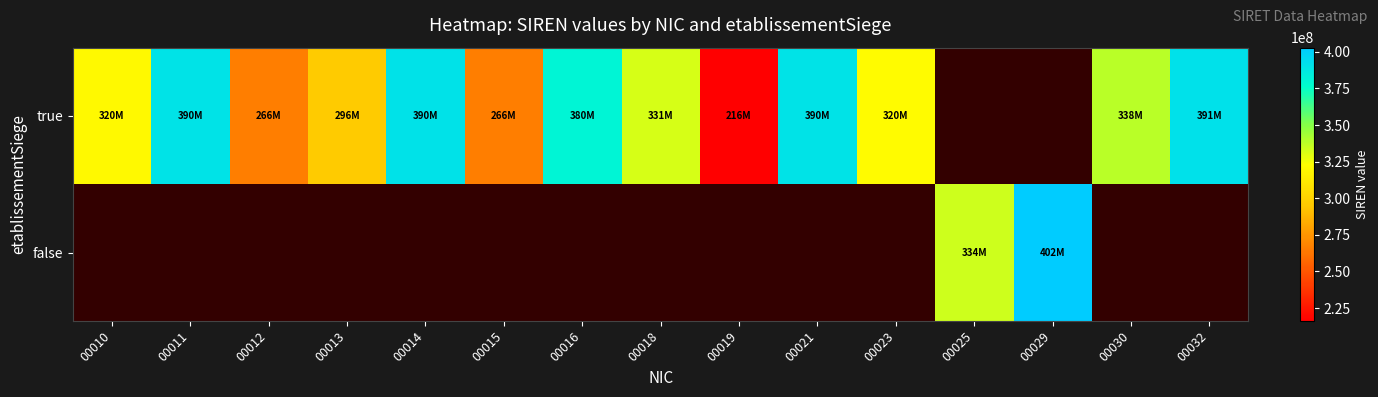

Where does the true series first go above 338027881?

00011